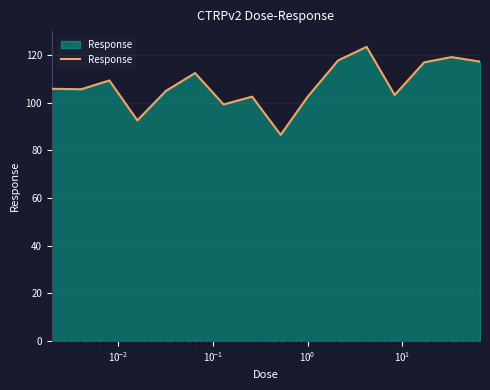

What is the sum of all values?

1718.7